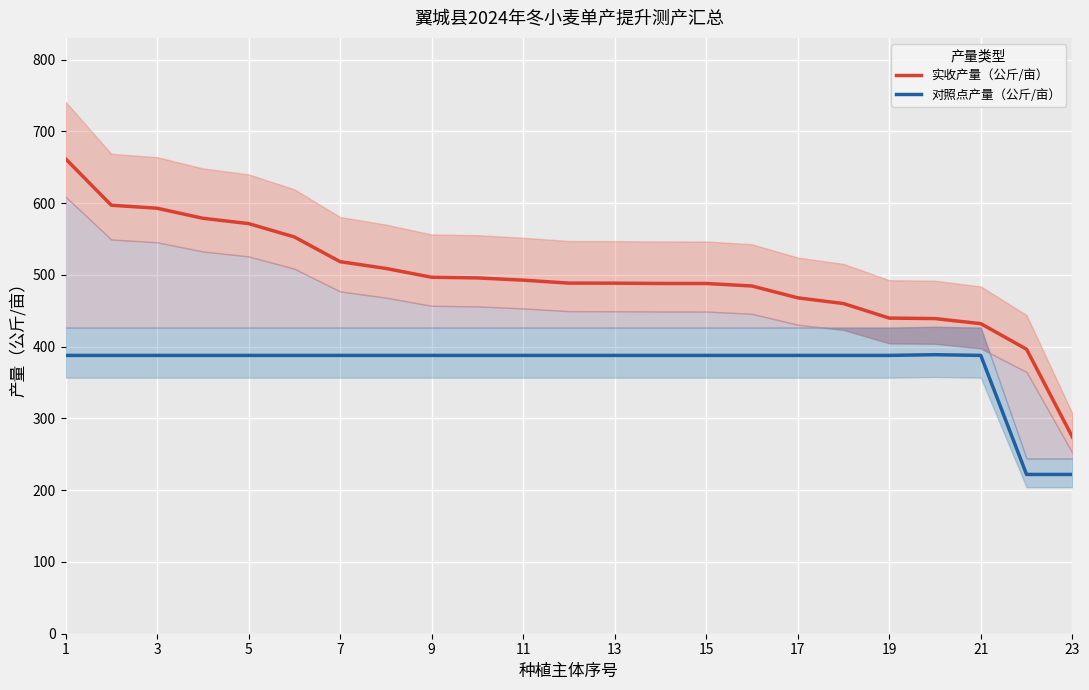

What is the highest value of the 对照点产量（公斤/亩） series?

388.9